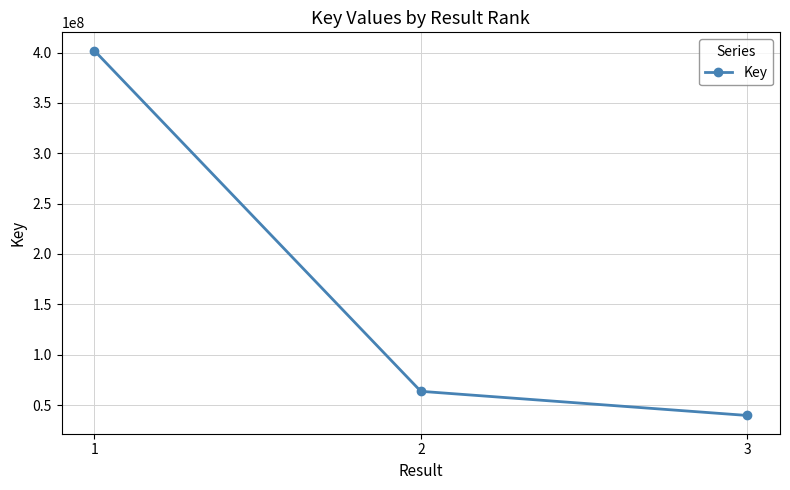

What is the difference between the maximum and minimum values?

362445742